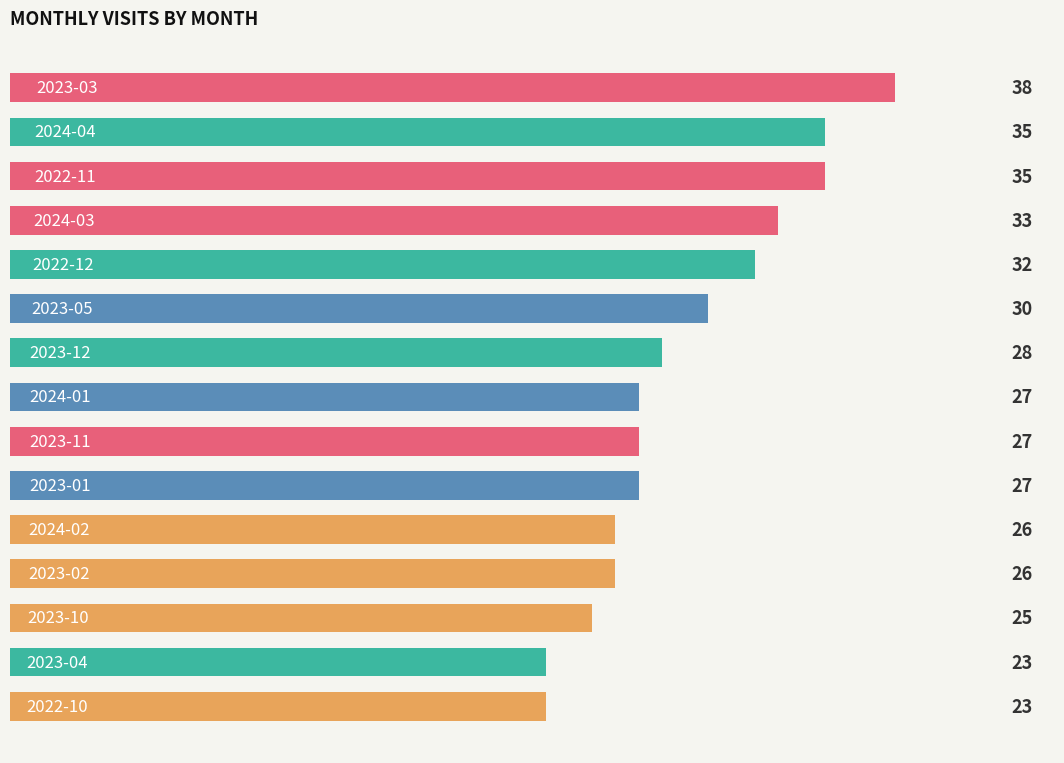

What is the difference between the maximum and minimum values?

15